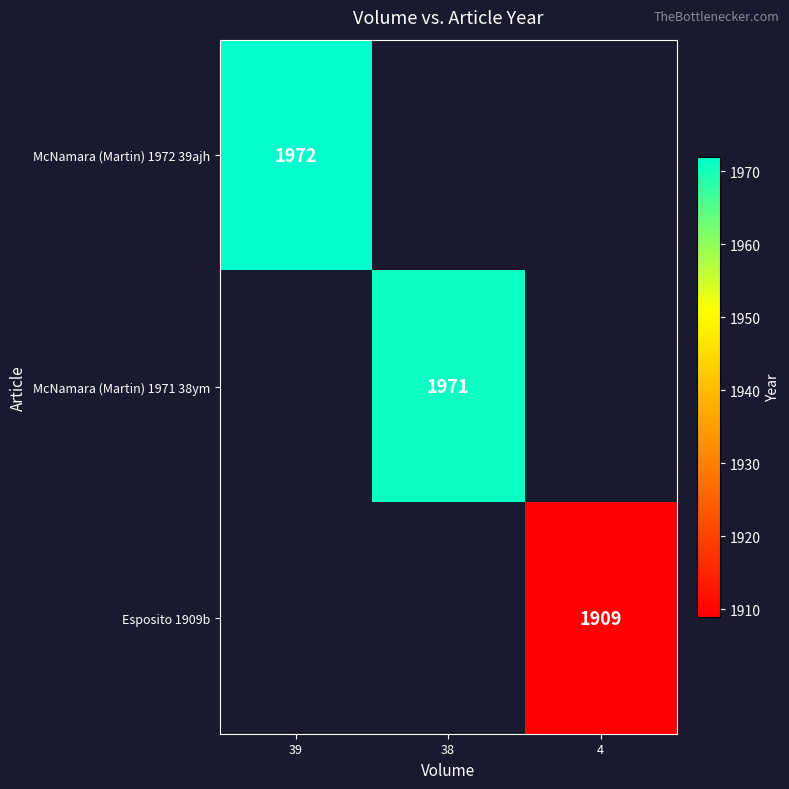

The McNamara (Martin) 1972 39ajh series shows 3313 at 39. True or false?

False